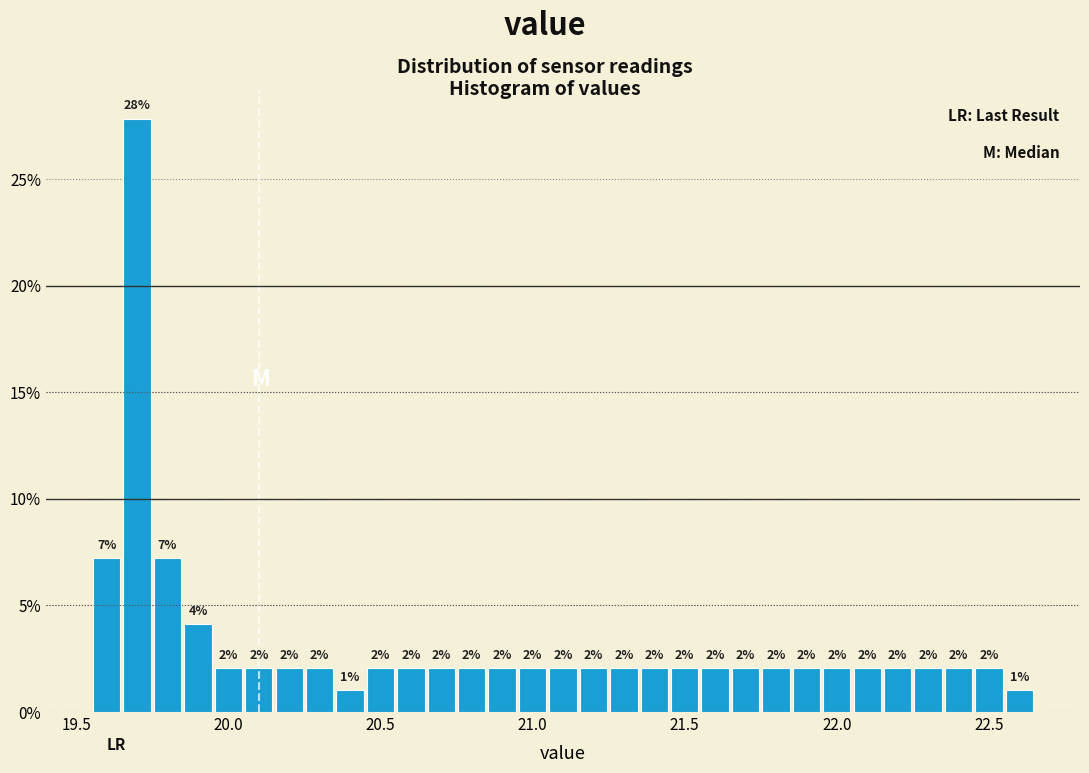

Read against the x-axis, roughly where is the centre of the tallest bar?

19.70